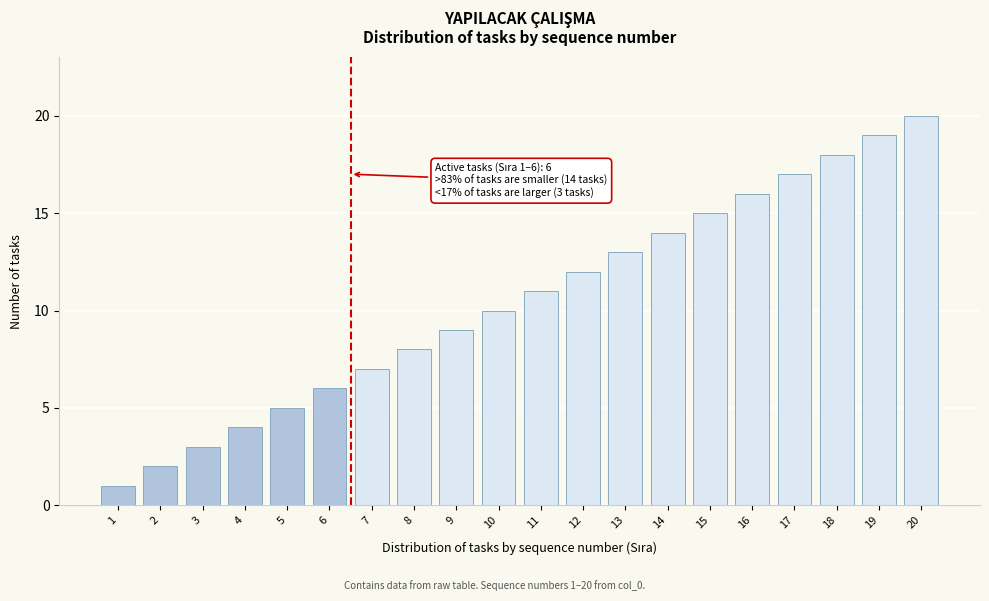

What is the maximum value shown in the chart?

20